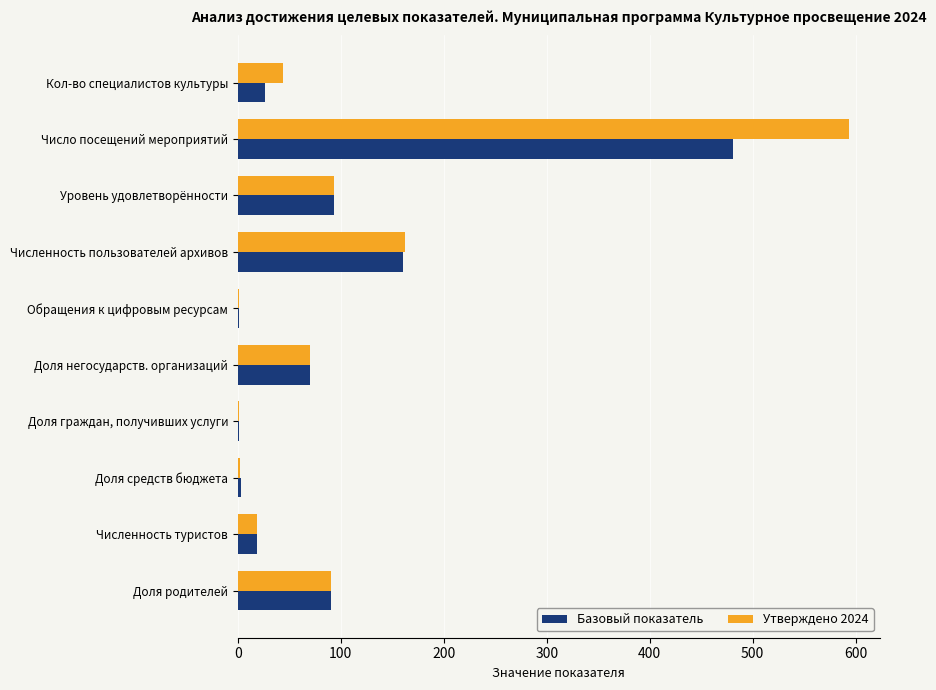

What is the greatest value displayed?

594.0